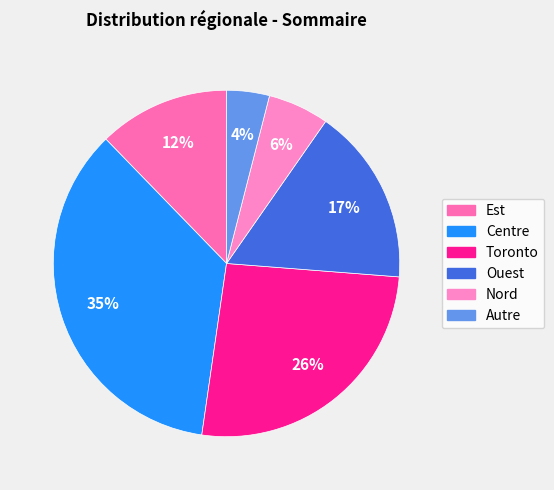

Approximately how many times larger is the value at Nord compared to Ouest?

0.3